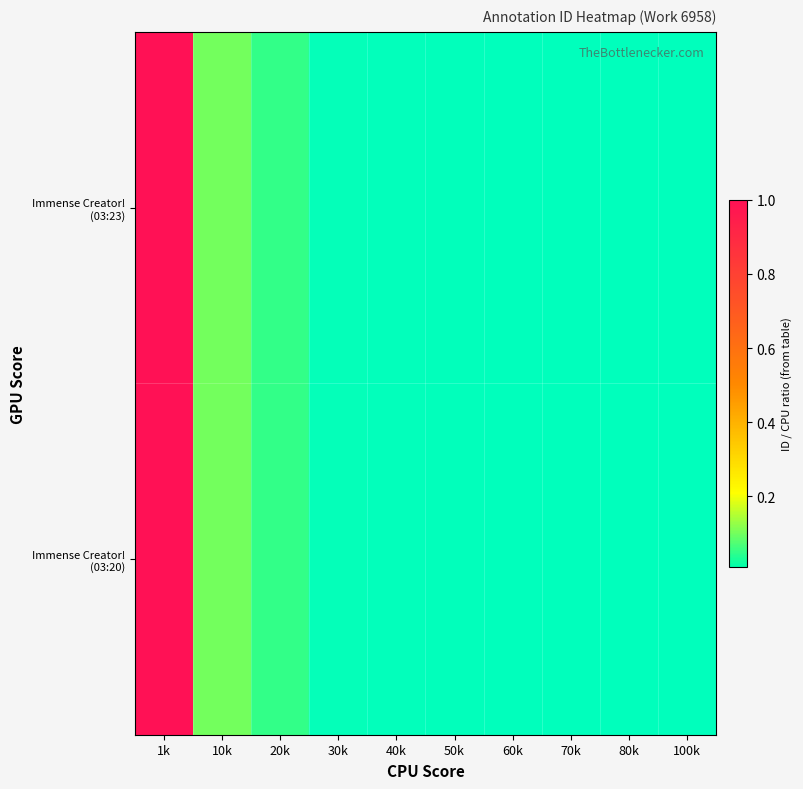

List the series in order of their overall mean, lowest first.

Immense Creator! (03:20), Immense Creator! (03:23)